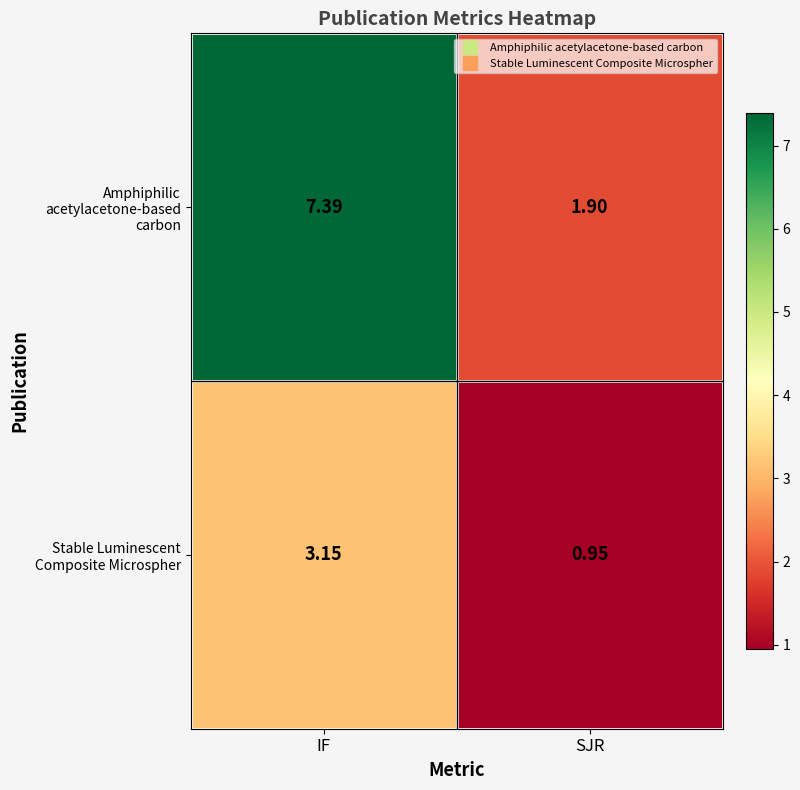

Where does the Stable Luminescent Composite Microspher series first go above 3?

IF